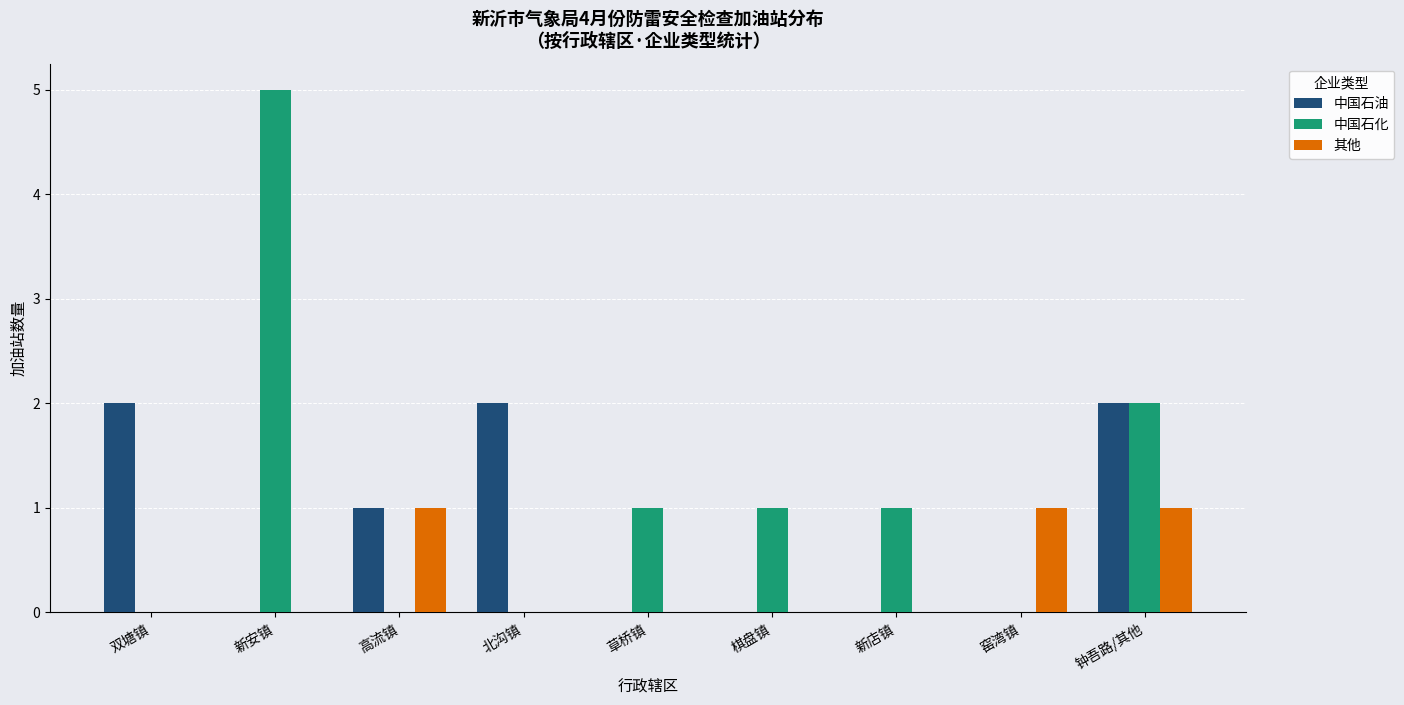

Which series has the largest total across all categories?

中国石化